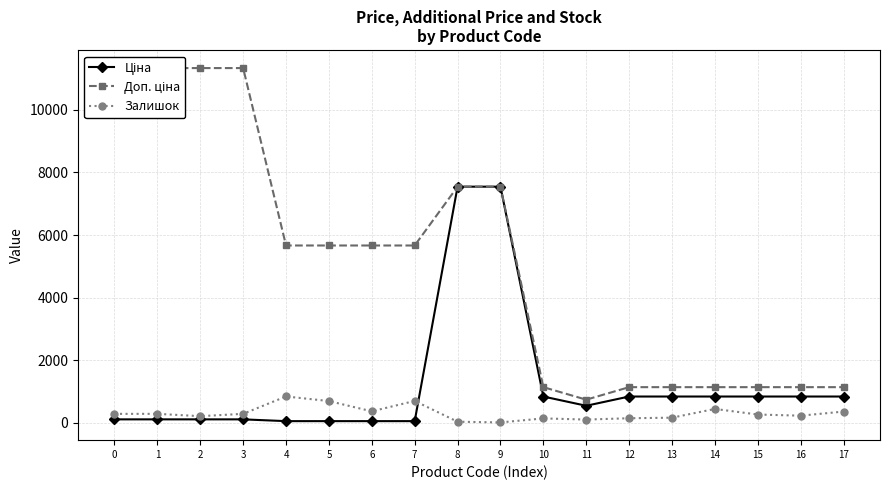

What is the difference between the highest and lowest values at 9?

7530.9